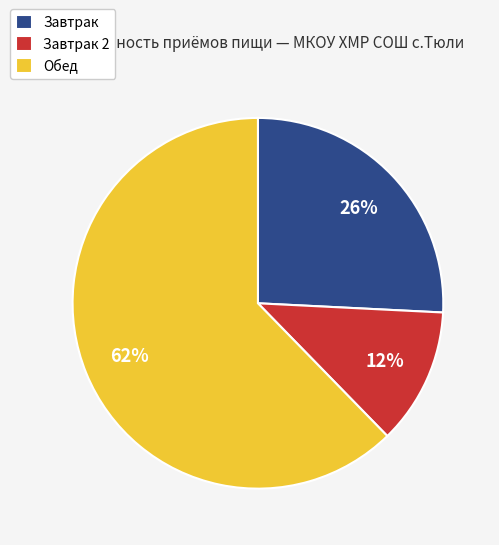

To the nearest percent, what is the difference between the largest and smallest slice percentages?

50%